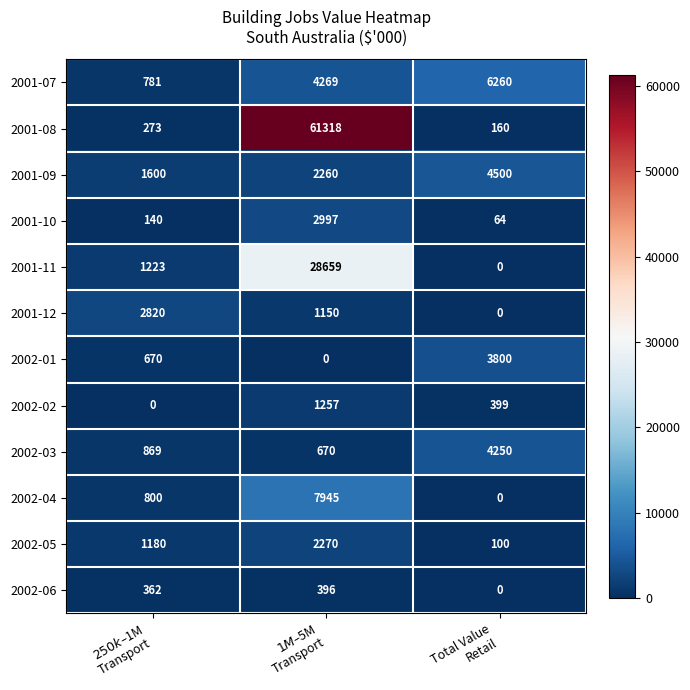

List the series in order of their peak value, highest first.

2001-08, 2001-11, 2002-04, 2001-07, 2001-09, 2002-03, 2002-01, 2001-10, 2001-12, 2002-05, 2002-02, 2002-06